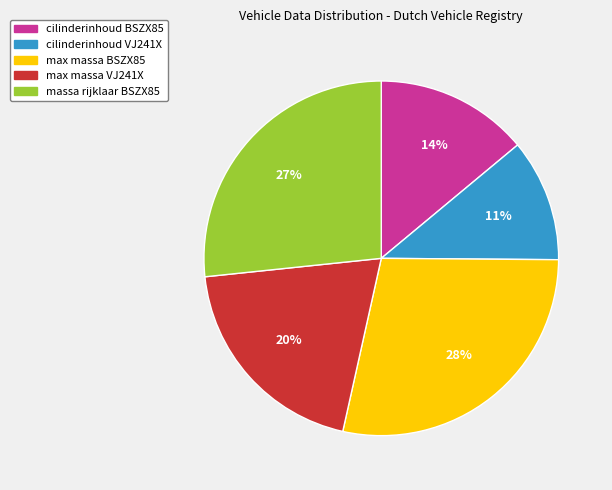

How many segments does this pie chart have?

5